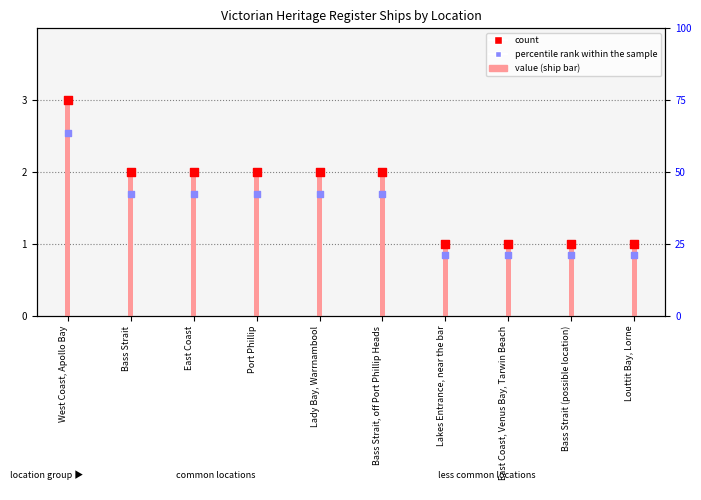

Which series reaches the minimum Y coordinate?

percentile rank within the sample